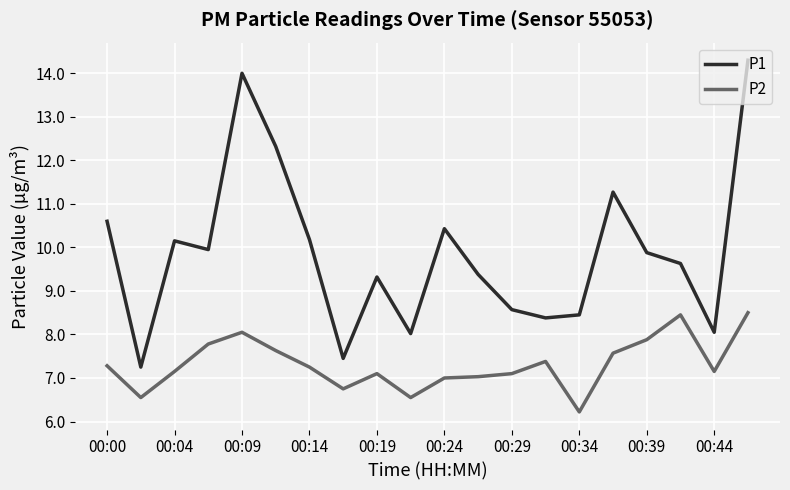

What is the difference between the maximum and minimum values in the P2 series?

2.3